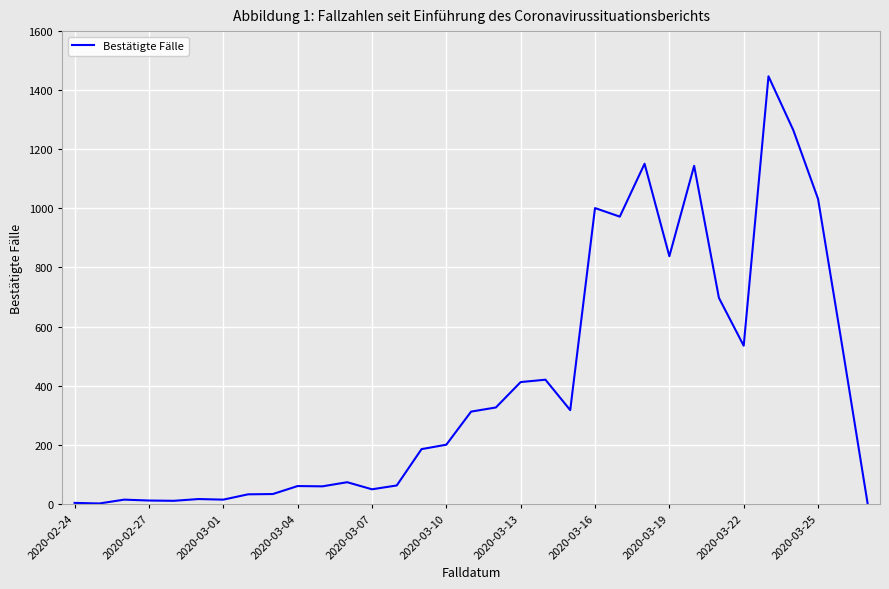

What is the sum of all values?

13213